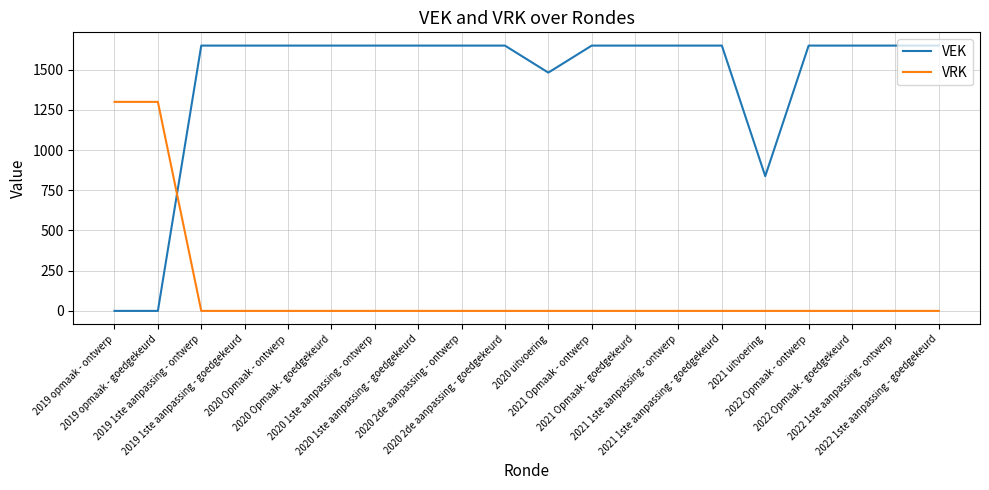

Reading right to left, transcribe all the data shown in this chart.

VEK: 1650	1650	1650	1650	838	1650	1650	1650	1650	1482	1650	1650	1650	1650	1650	1650	1650	1650	0	0
VRK: 0	0	0	0	0	0	0	0	0	0	0	0	0	0	0	0	0	0	1300	1300